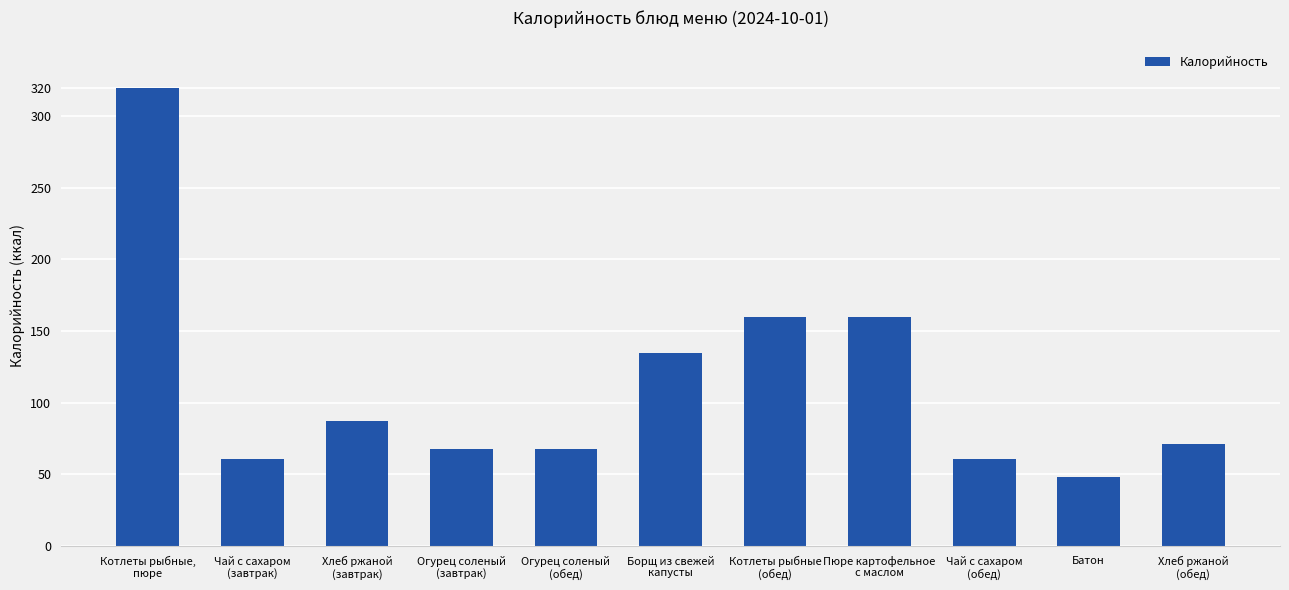

Does the chart contain any negative values?

No